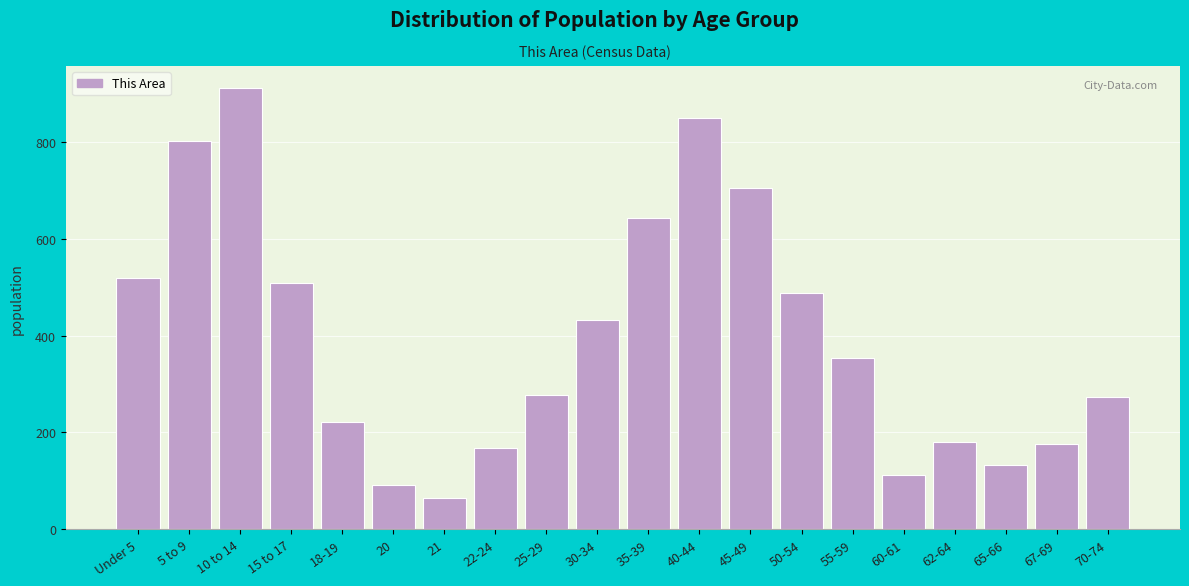

What is the value of the 17th bar from the left?

180